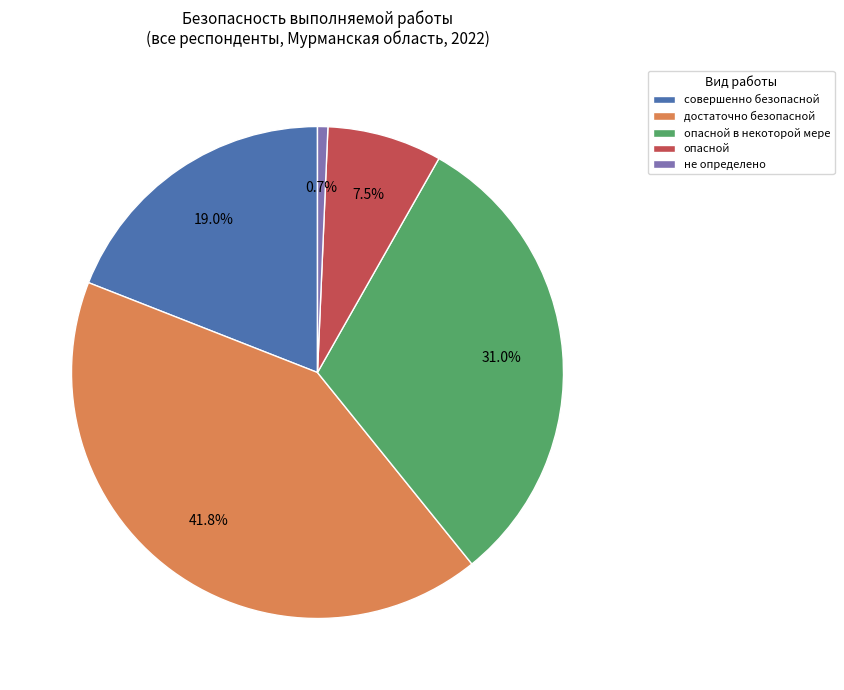

Which slice is the largest?

достаточно безопасной